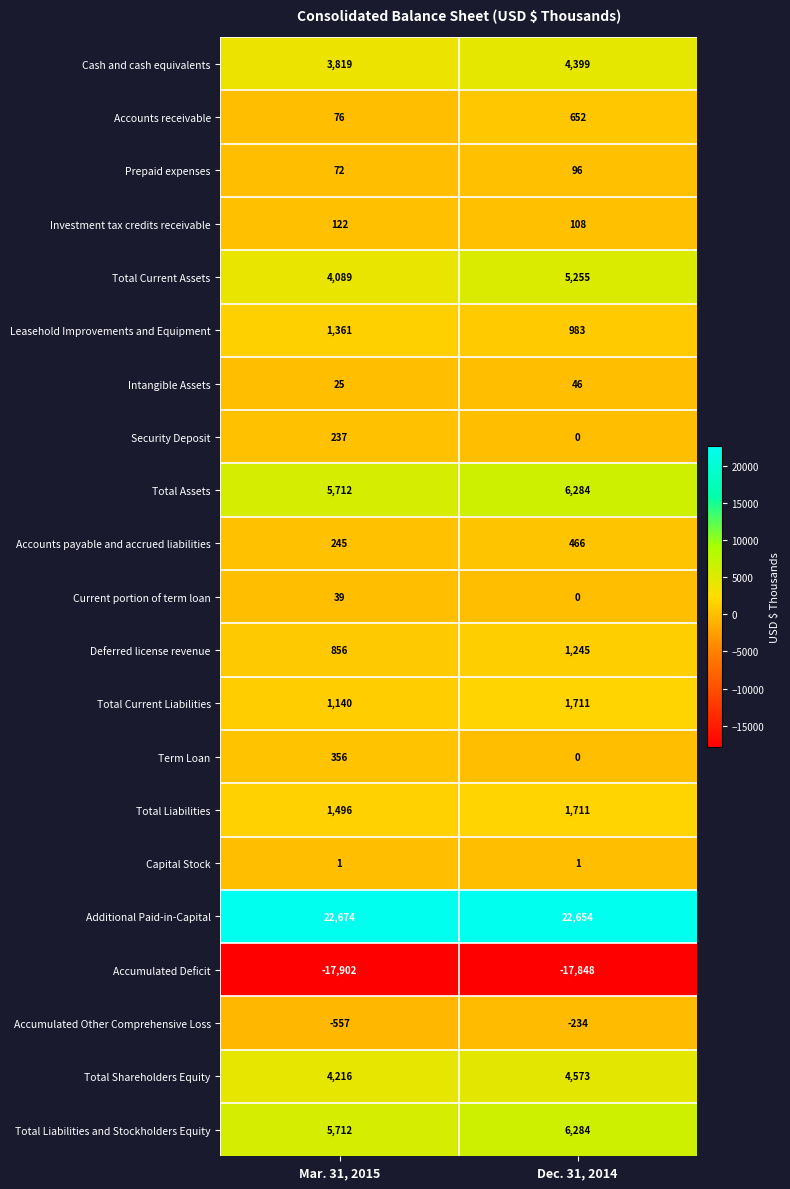

Rank the categories by Accumulated Deficit value from highest to lowest.

Dec. 31, 2014, Mar. 31, 2015